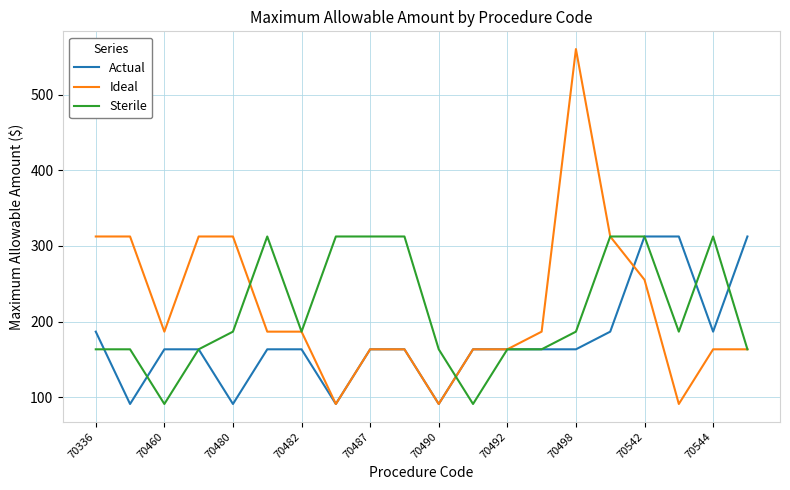

Which series has the widest spread of values?

Ideal